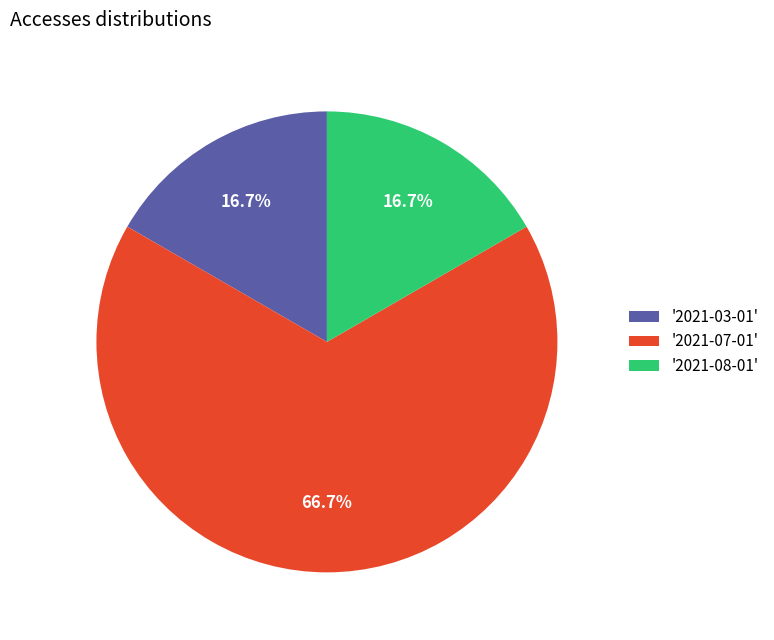

Which slice is the largest?

'2021-07-01'